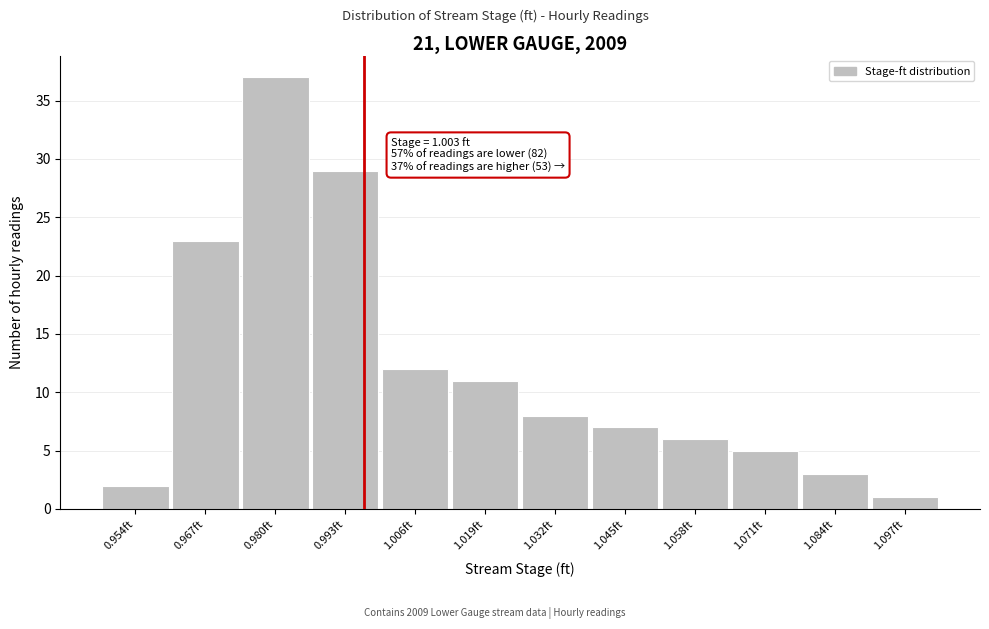

Reading right to left, extract all data points from this chart.

1	3	5	6	7	8	11	12	29	37	23	2